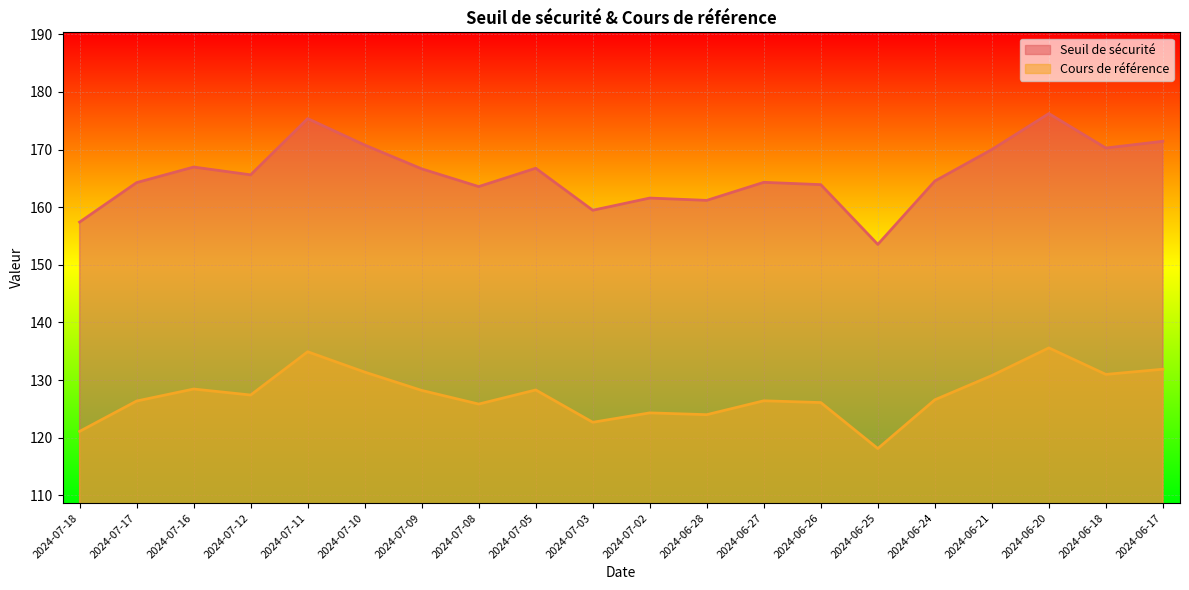

At which category is the sum across all series the highest?

2024-06-20